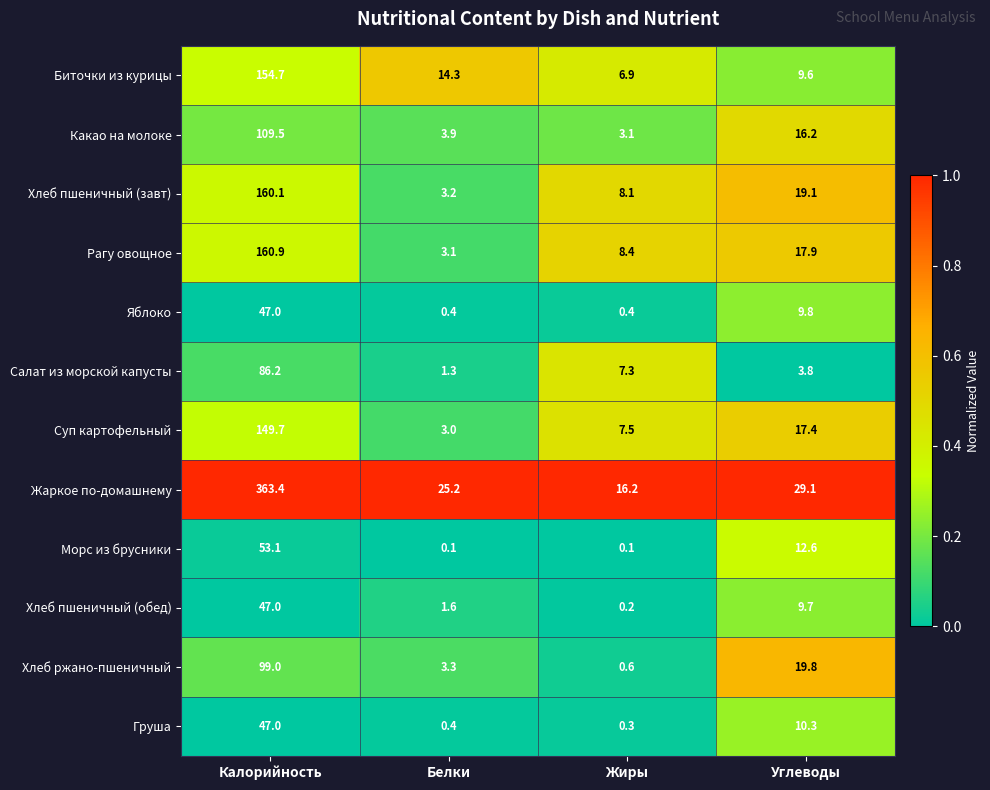

Is it true that Яблоко equals 3.3 at Углеводы?

False